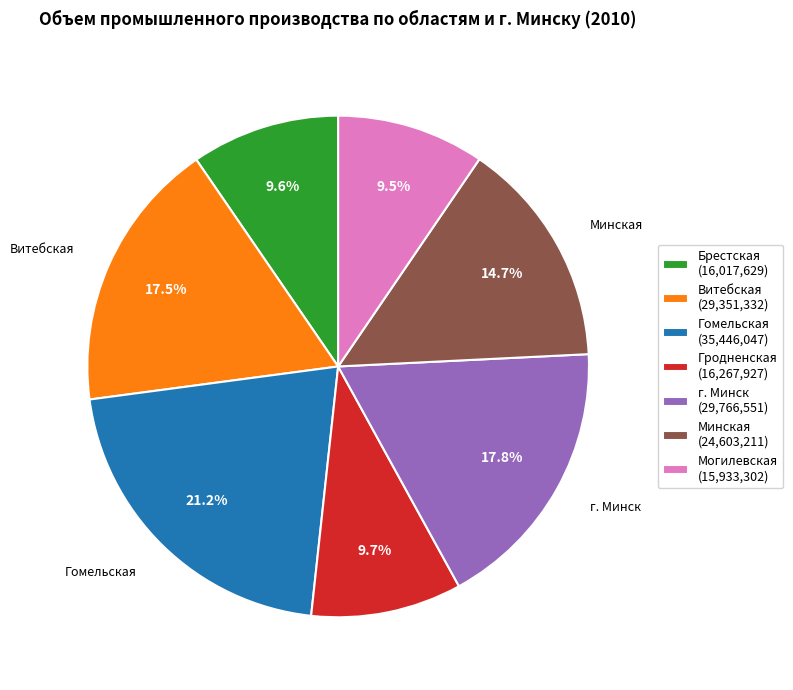

Combined, do Минская and Брестская account for over 50%?

No